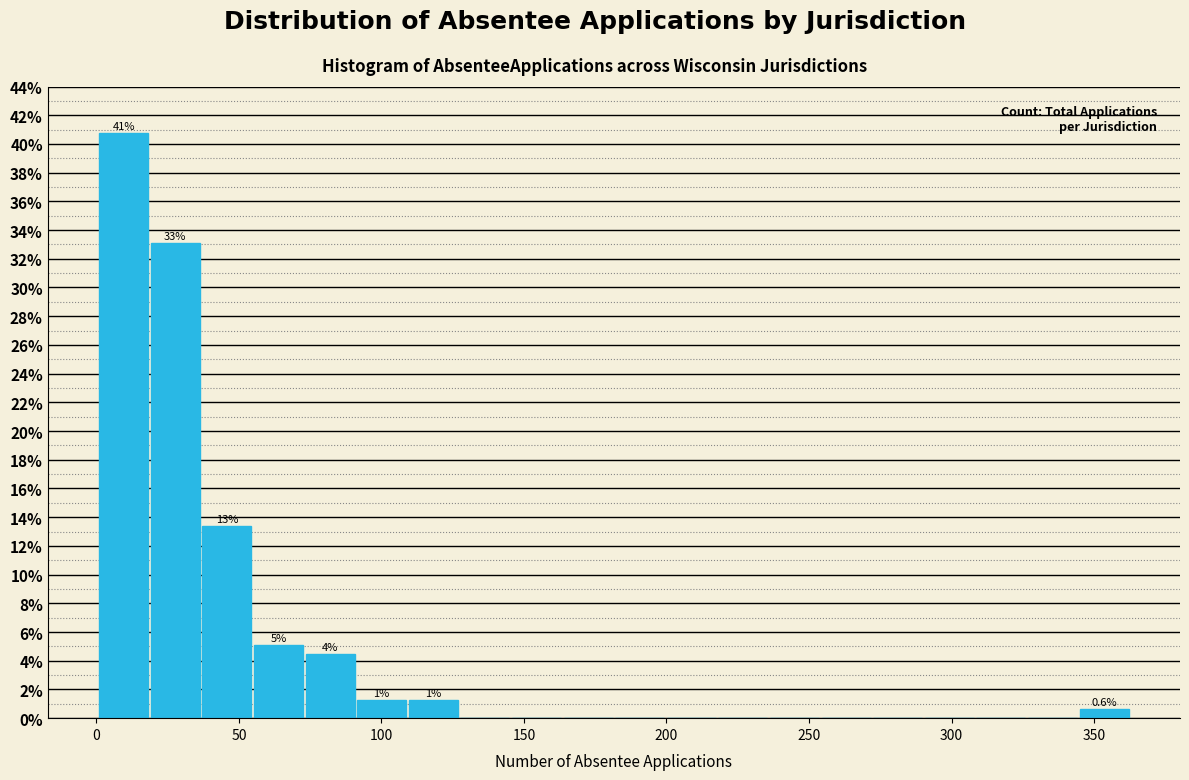

Read against the x-axis, roughly where is the centre of the tallest bar?

10